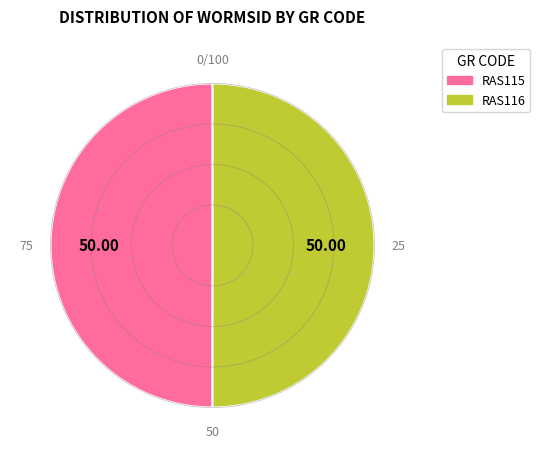

Rank the categories by value from highest to lowest.

Class: Florideophyceae (RAS116), Class: Florideophyceae (RAS115)